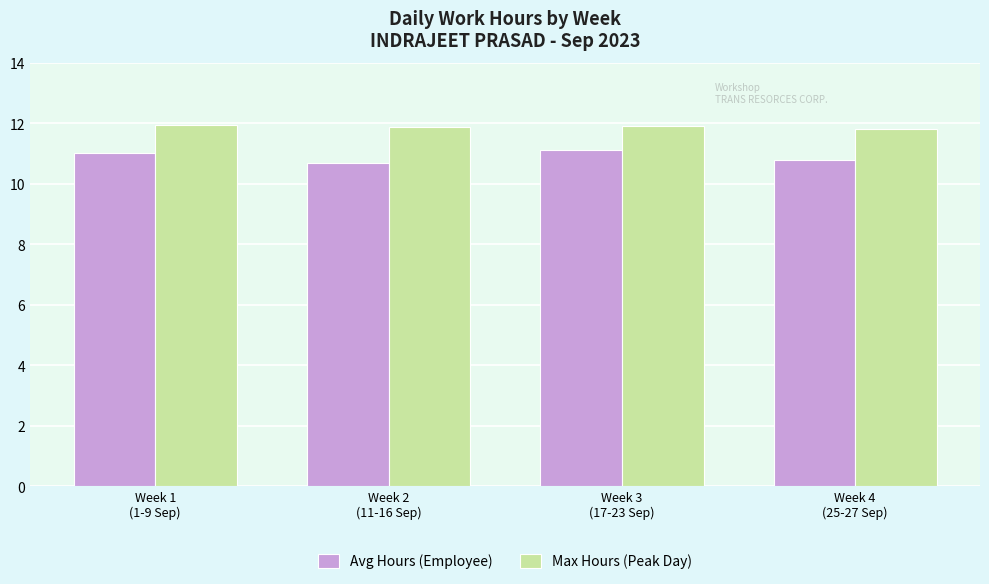

What is the label of the 1st bar from the left?

Week 1
(1-9 Sep)